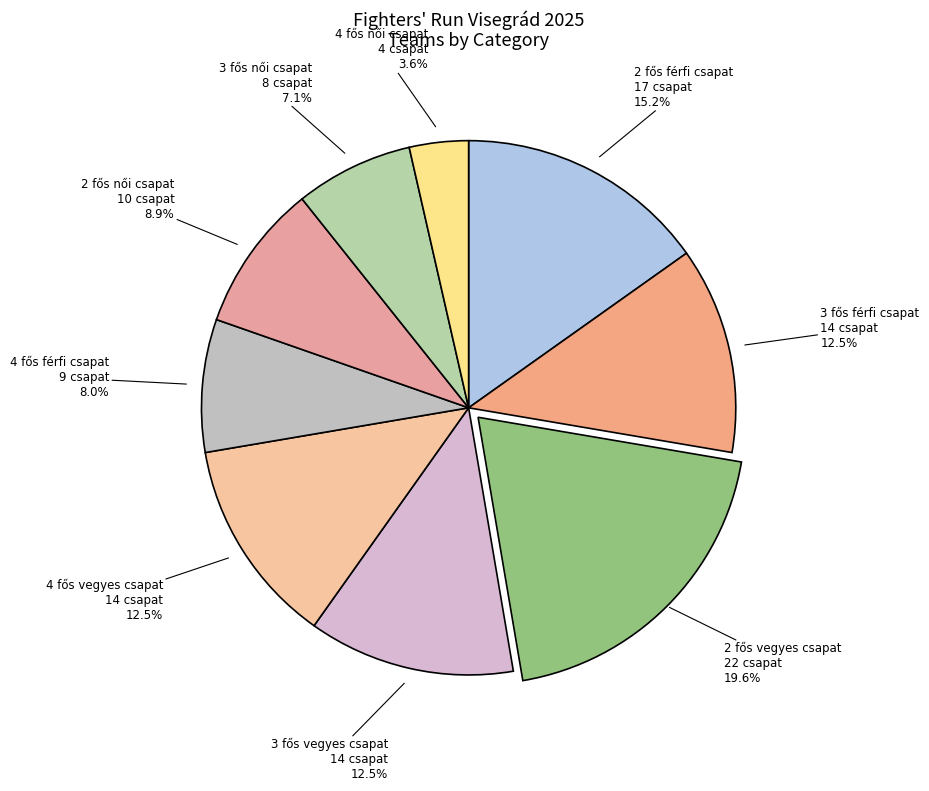

Count the number of slices in the pie.

9